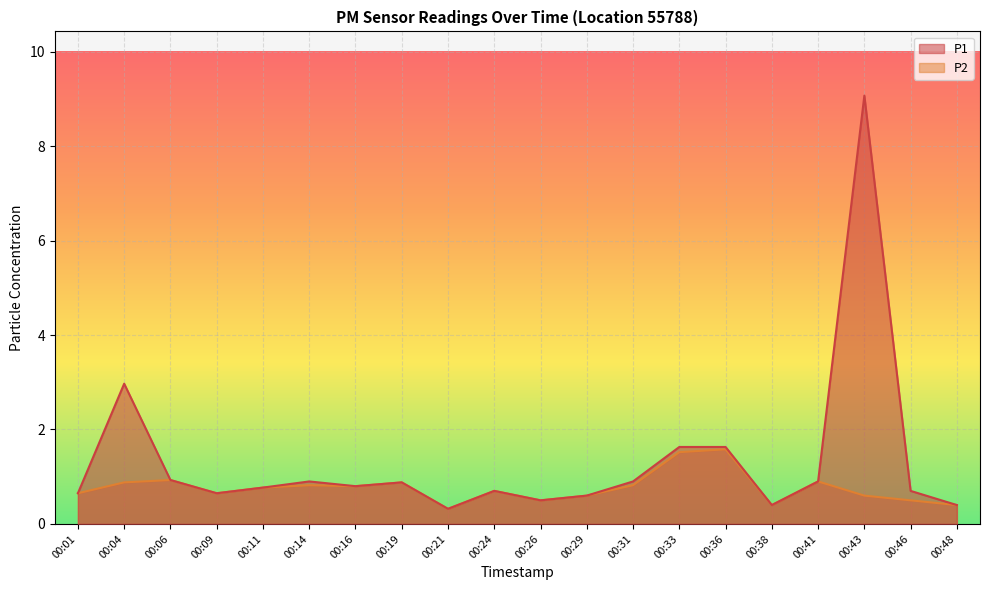

Reading left to right, extract all data points from this chart.

P1: 0.7	3.0	0.9	0.7	0.8	0.9	0.8	0.9	0.3	0.7	0.5	0.6	0.9	1.6	1.6	0.4	0.9	9.1	0.7	0.4
P2: 0.7	0.9	0.9	0.7	0.8	0.8	0.8	0.9	0.3	0.7	0.5	0.6	0.8	1.5	1.6	0.4	0.9	0.6	0.5	0.4